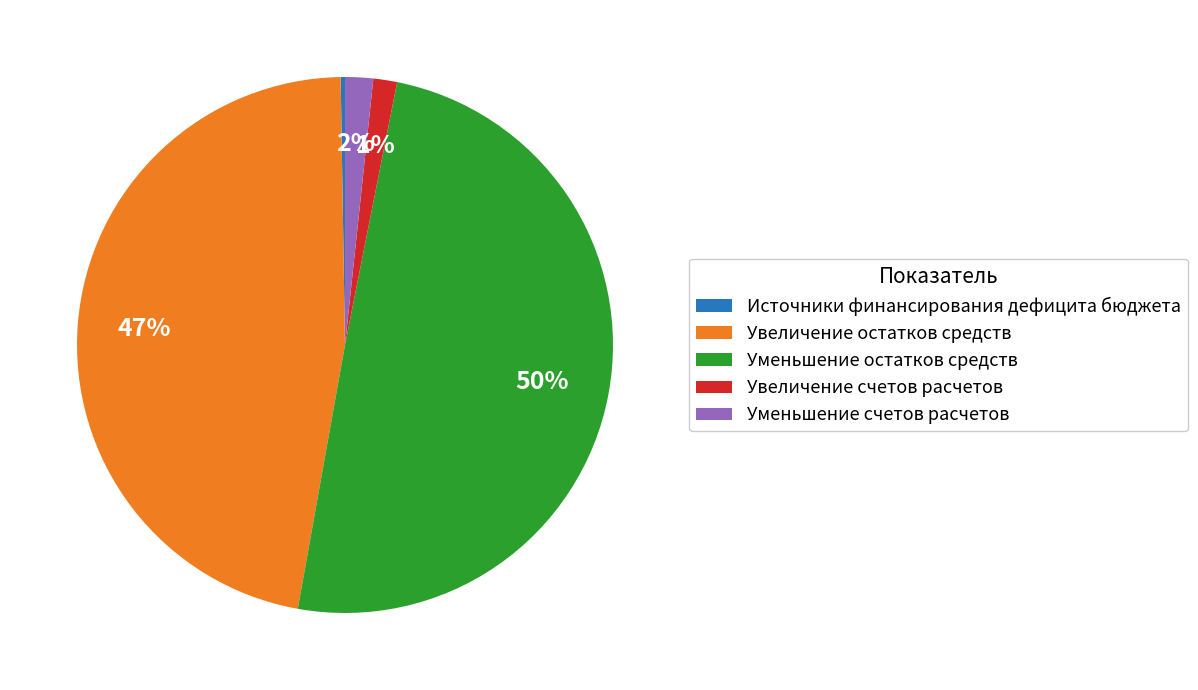

Between Уменьшение остатков средств and Увеличение счетов расчетов, which is larger?

Уменьшение остатков средств